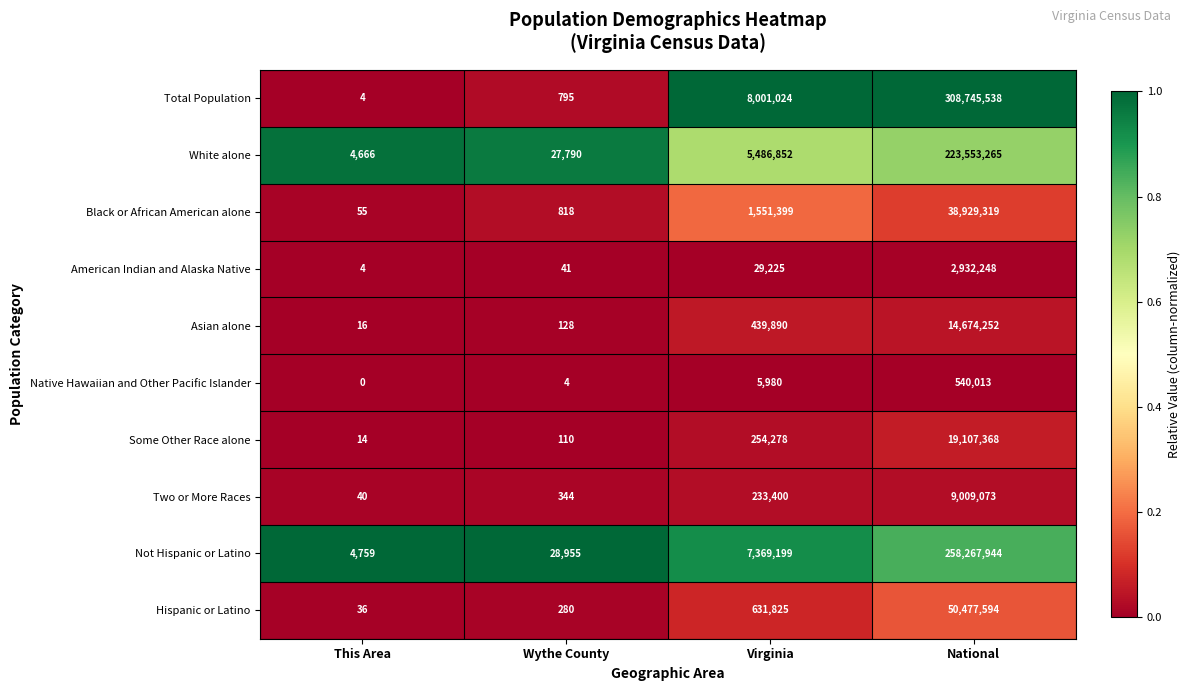

At which category is the sum across all series the highest?

National